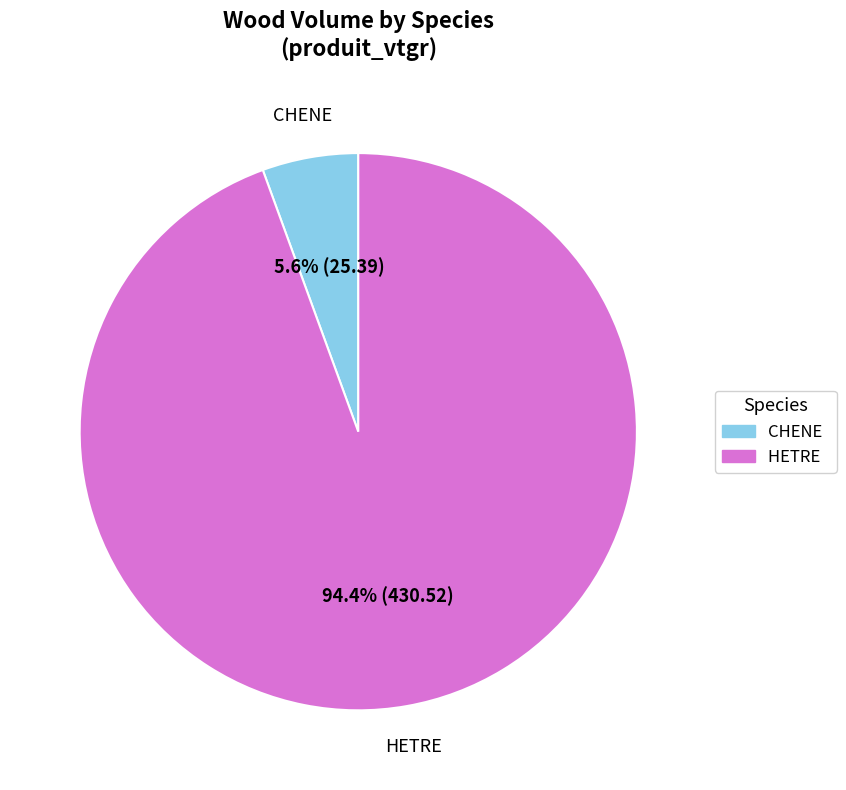

To the nearest percent, what portion does HETRE represent?

94%